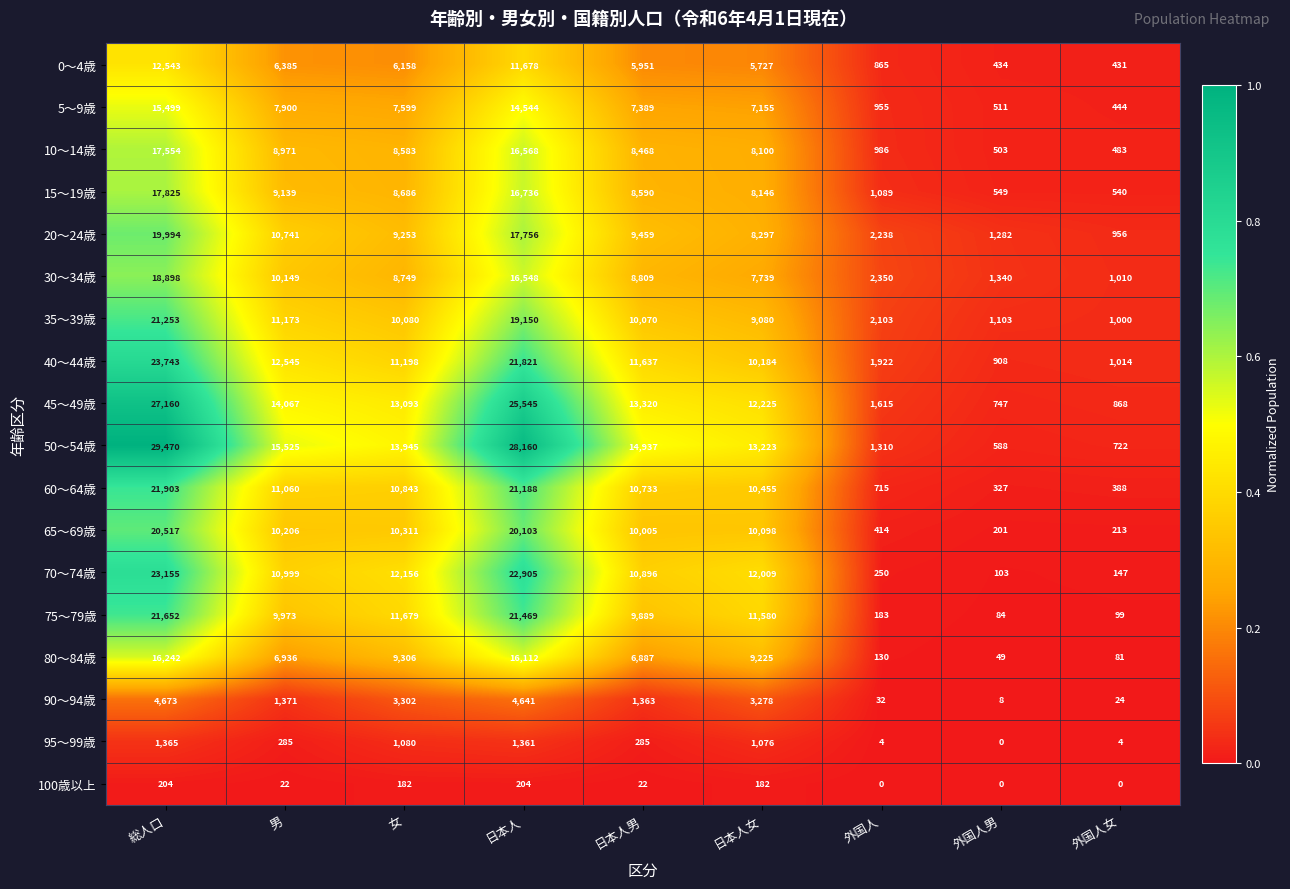

At how many categories does at least one series exceed 0?

9